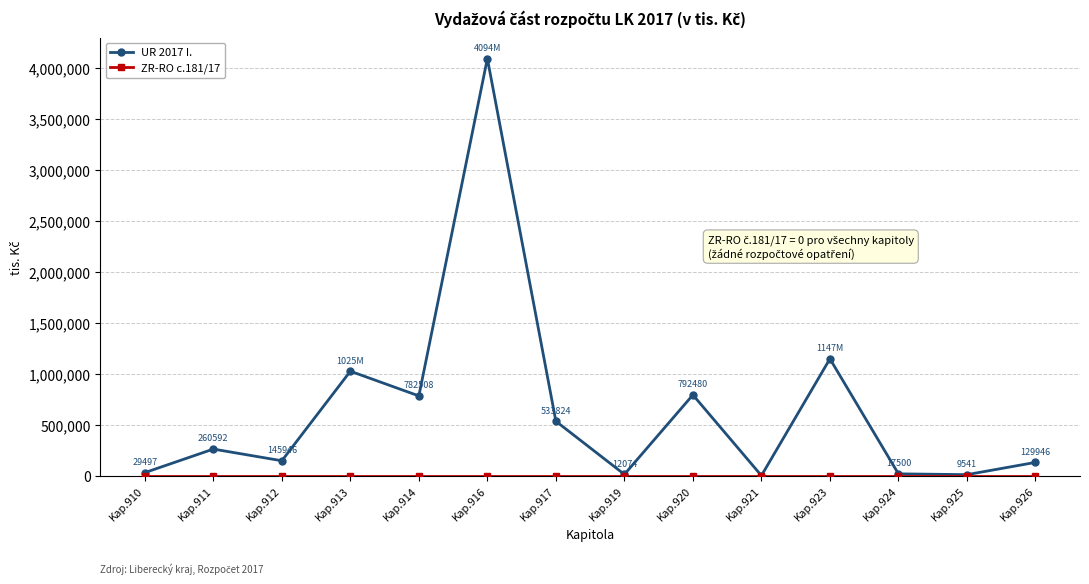

Which series has the widest spread of values?

UR 2017 I.